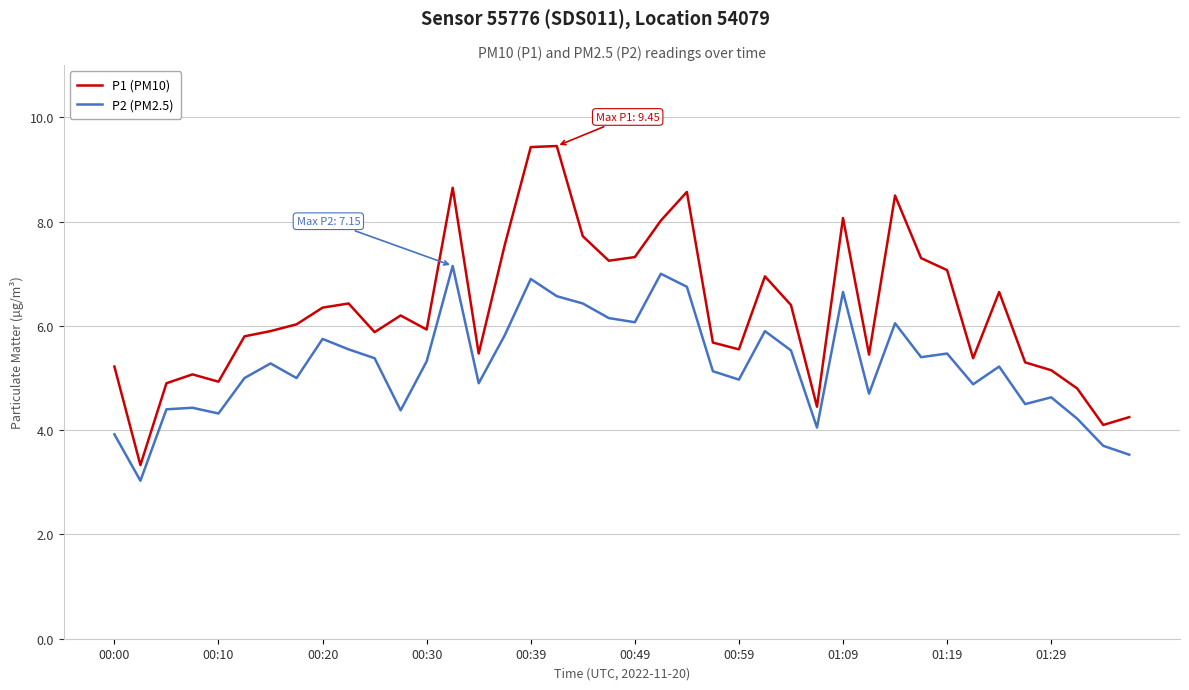

What is the difference between the maximum and minimum values in the P1 (PM10) series?

6.1